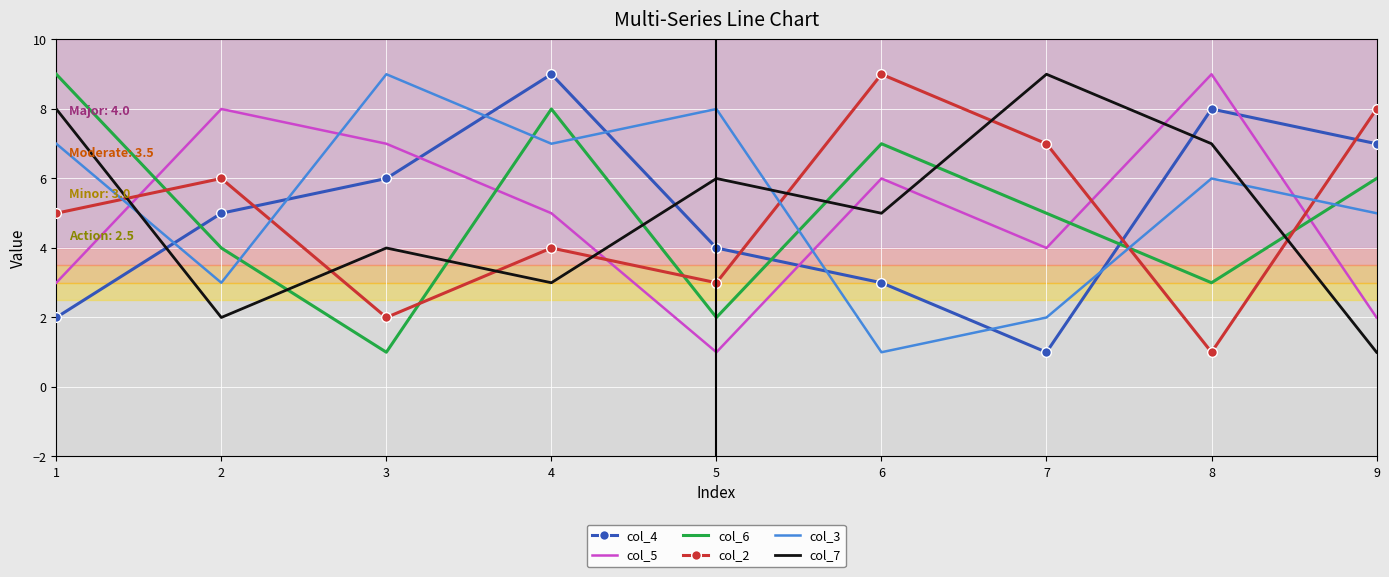

Is it true that col_2 equals 7 at 7?

True